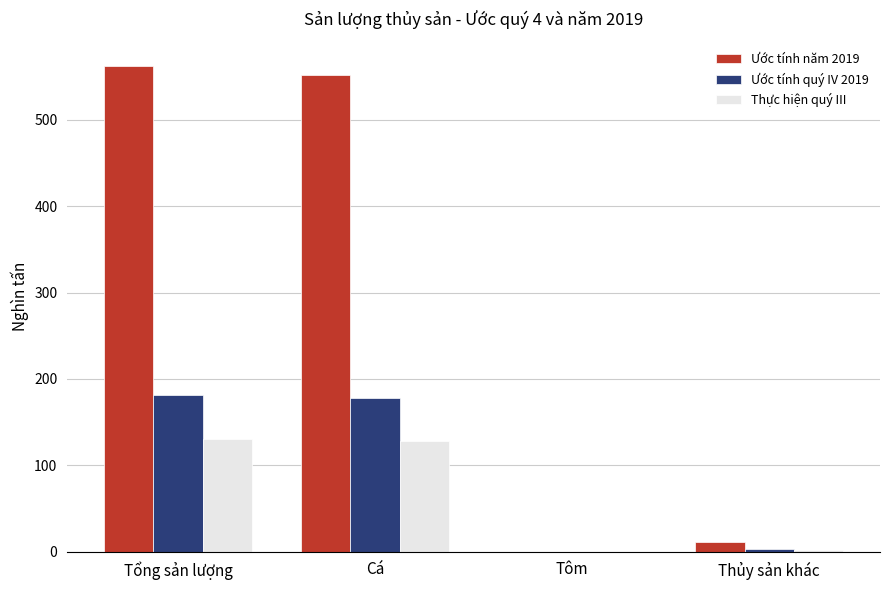

Between Cá and Tôm, which series saw the biggest shift?

Ước tính năm 2019